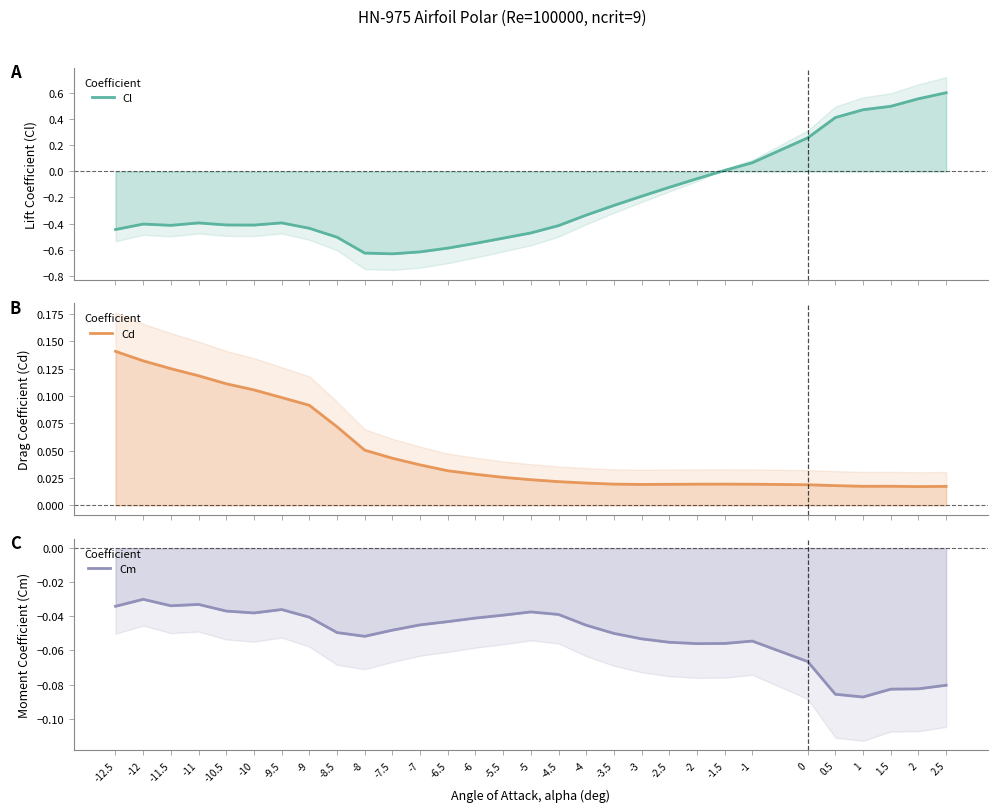

Which series has the largest total across all categories?

Cd